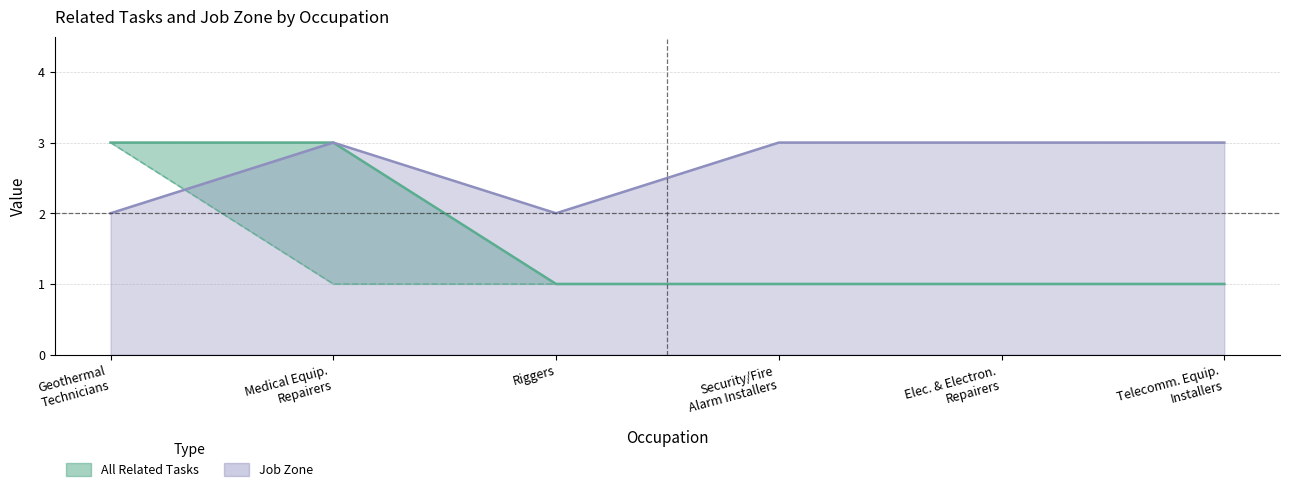

True or false: All Related Tasks and Job Zone intersect in this chart.

False